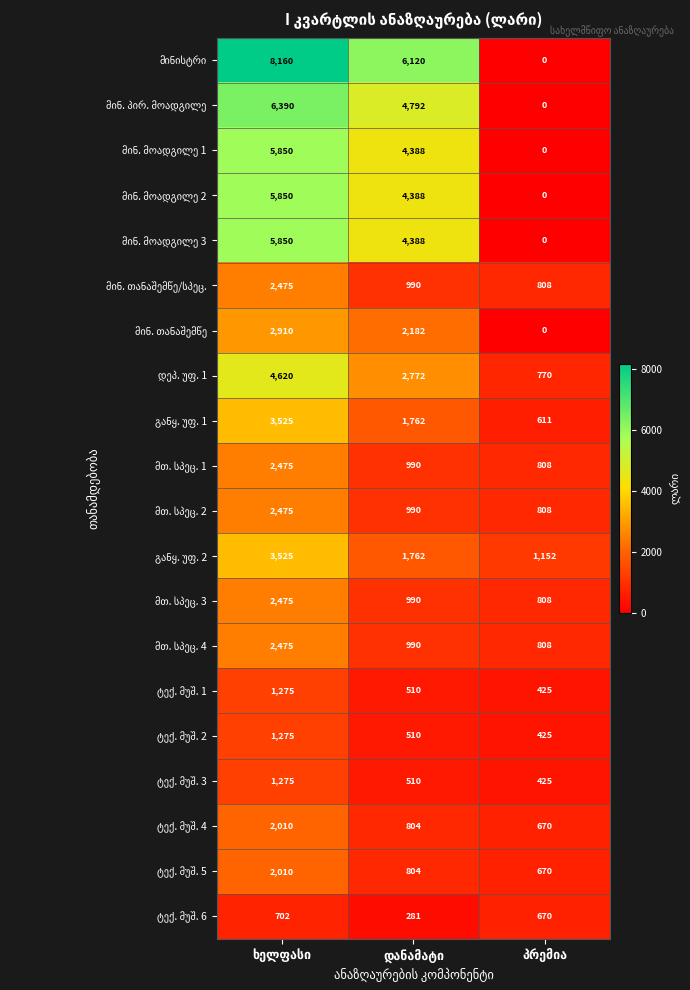

Count the number of categories in the chart.

3